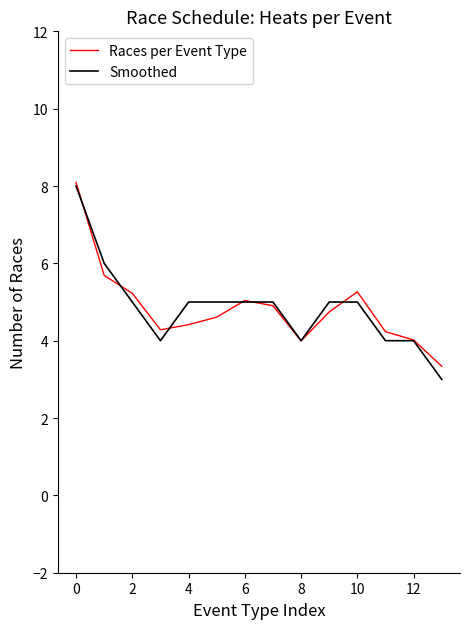

What is the lowest value of the Races per Event Type series?

3.3